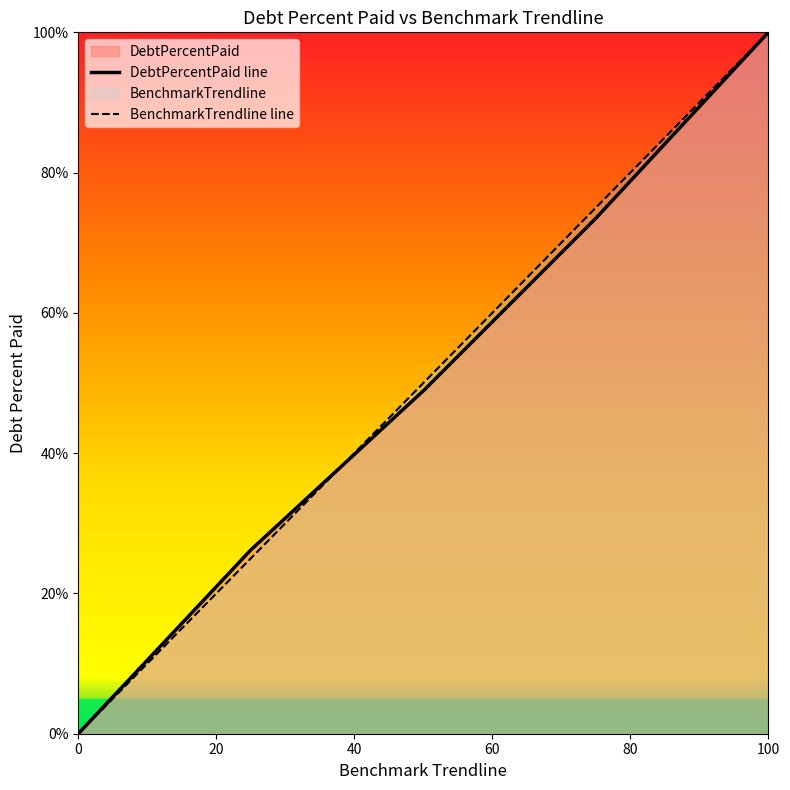

What is the maximum value shown in the chart?

100.0